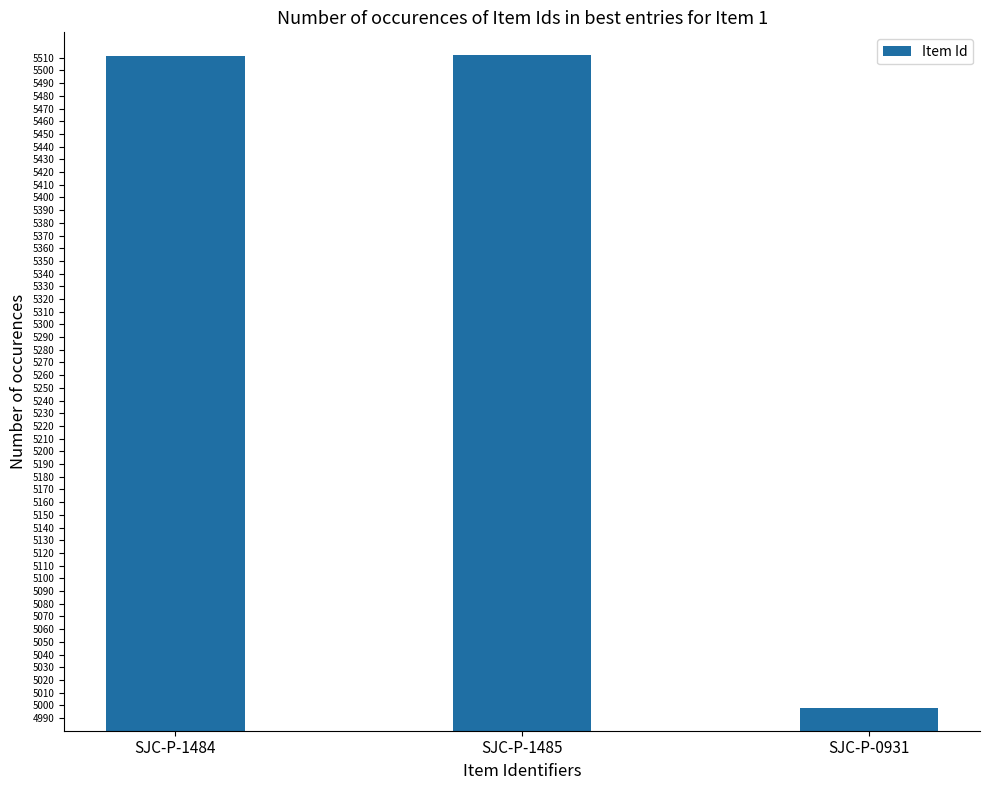

What is the difference between the second highest and minimum values?

513